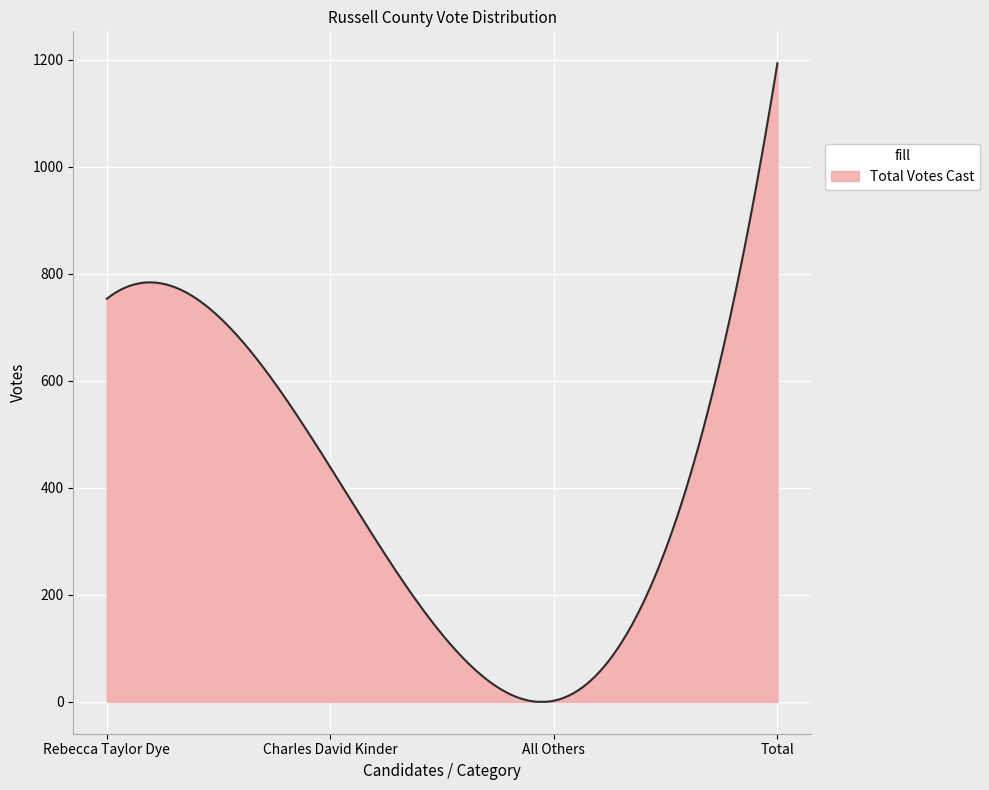

What is the greatest value displayed?

1193.0